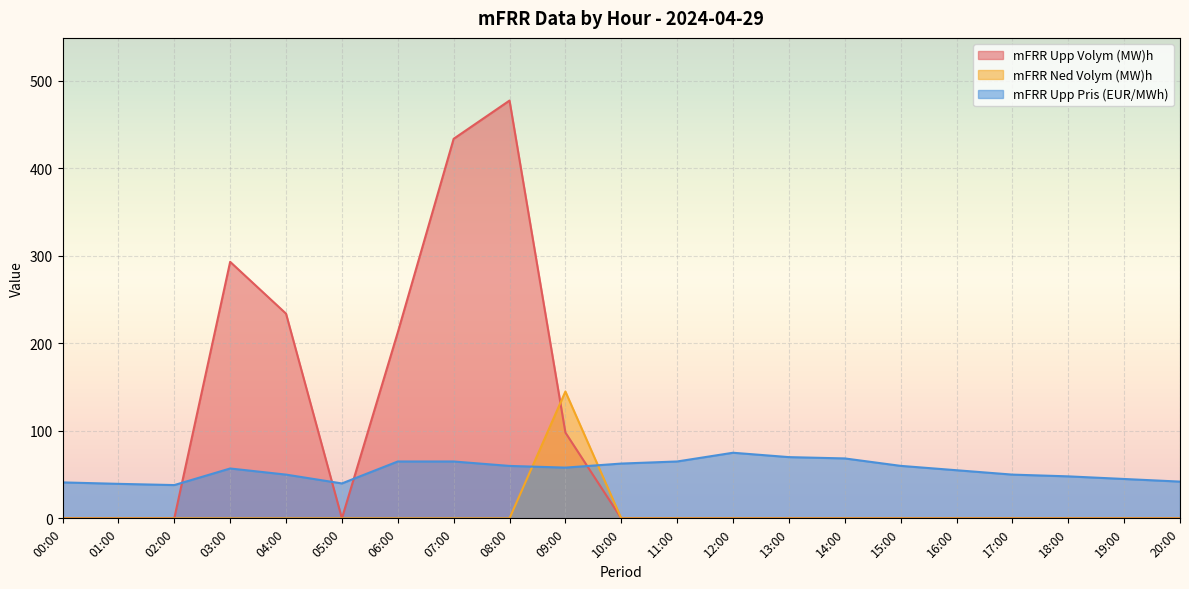

What are all the series names shown in the legend?

mFRR Upp Volym (MW)h, mFRR Ned Volym (MW)h, mFRR Upp Pris (EUR/MWh)